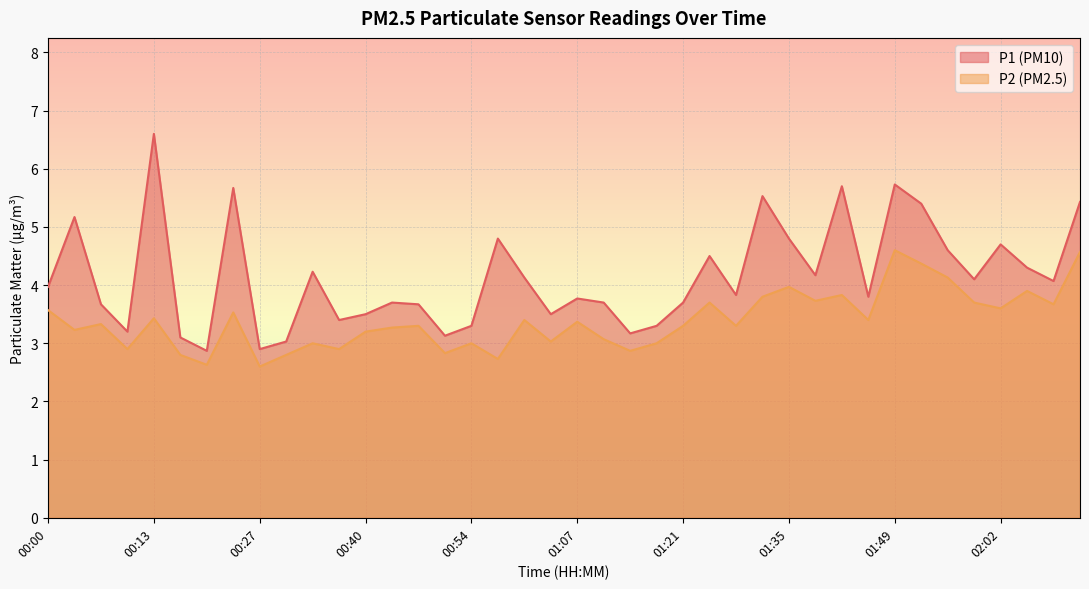

What is the difference between the P1 values at 01:42 and 01:52?

0.3